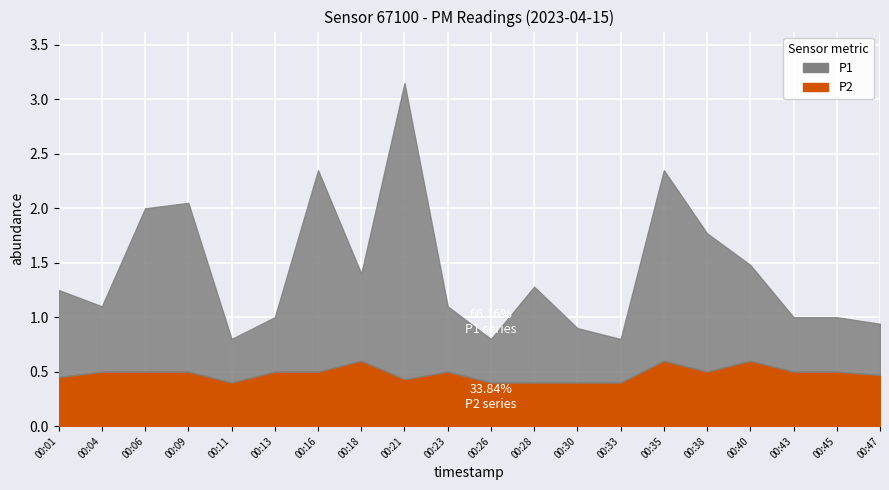

At 00:43, list the series in order from smallest to largest.

P1, P2